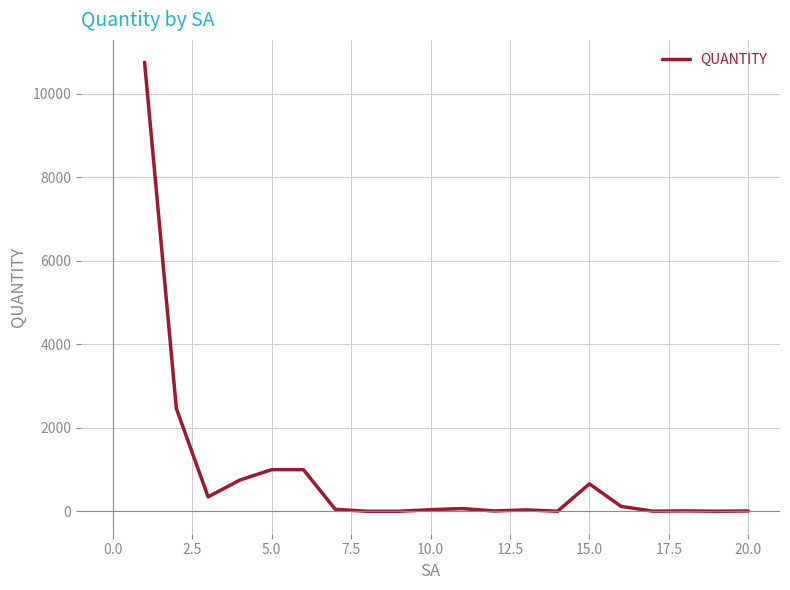

What is the difference between the maximum and minimum values?

10749